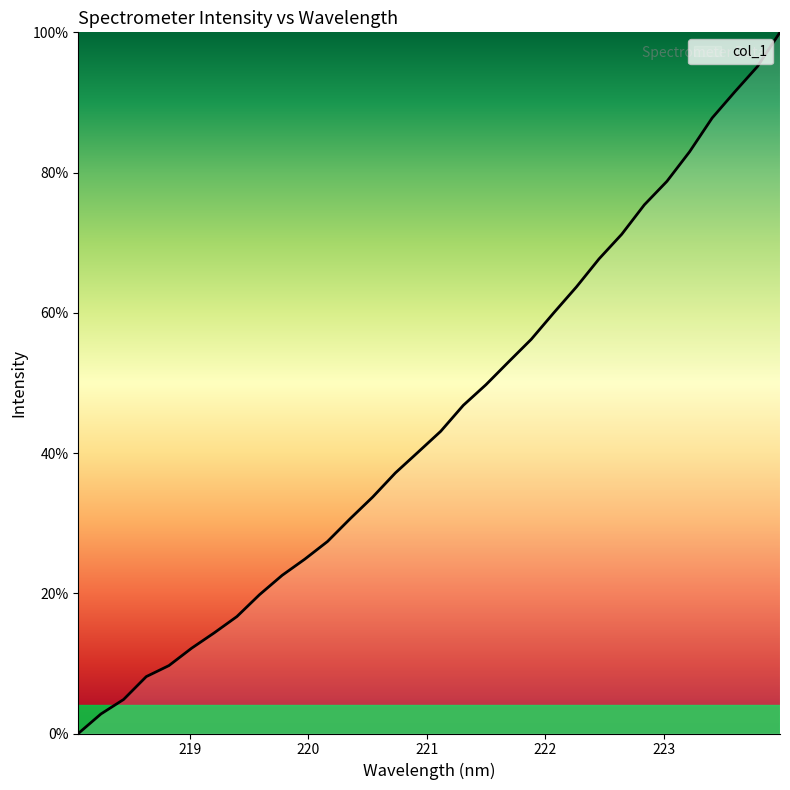

How many lines are shown in the chart?

1